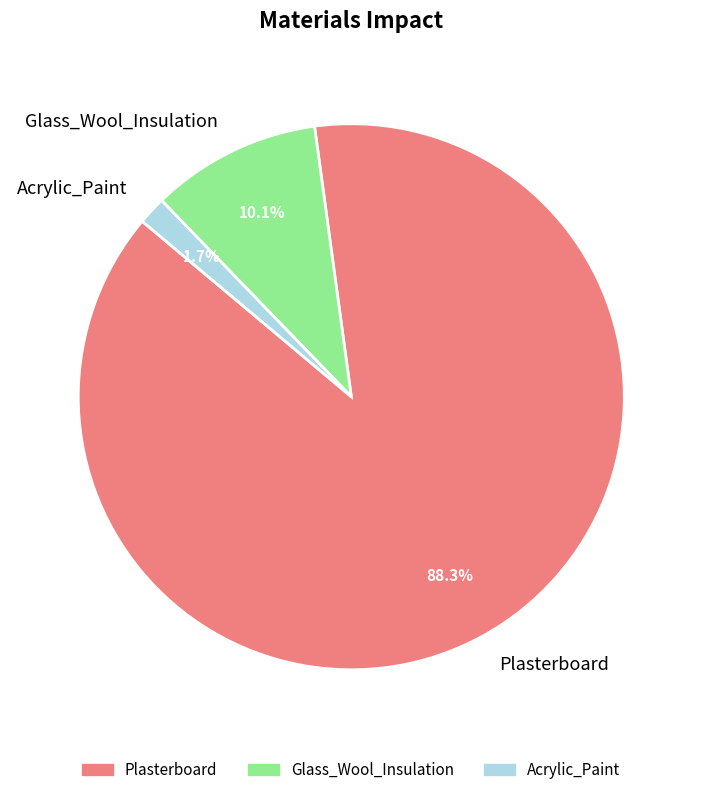

The Plasterboard slice represents 99% of the pie. True or false?

False